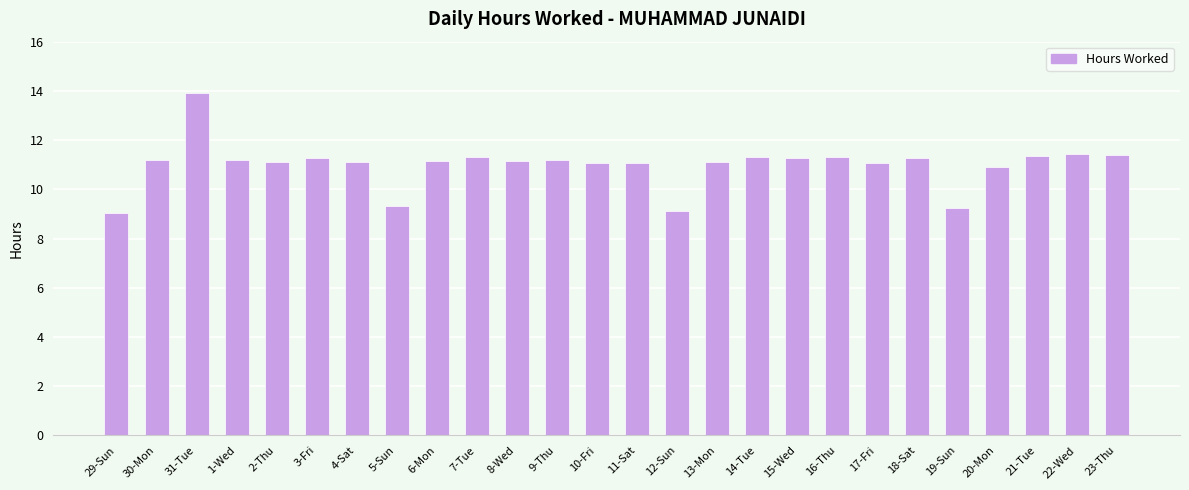

Are the bars horizontal?

No